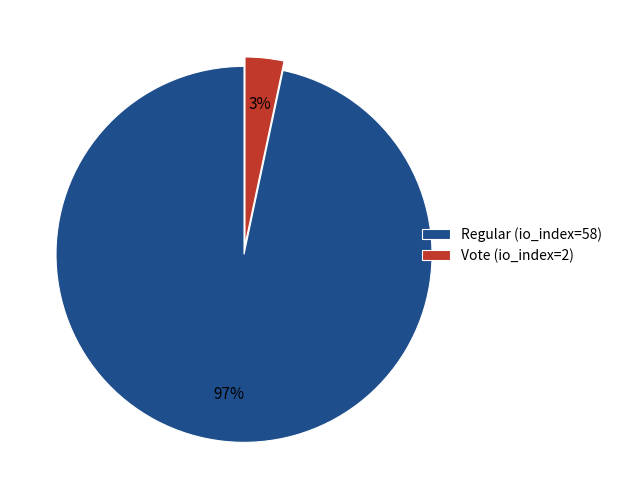

What is the smallest slice in the pie chart?

Vote (io_index=2)